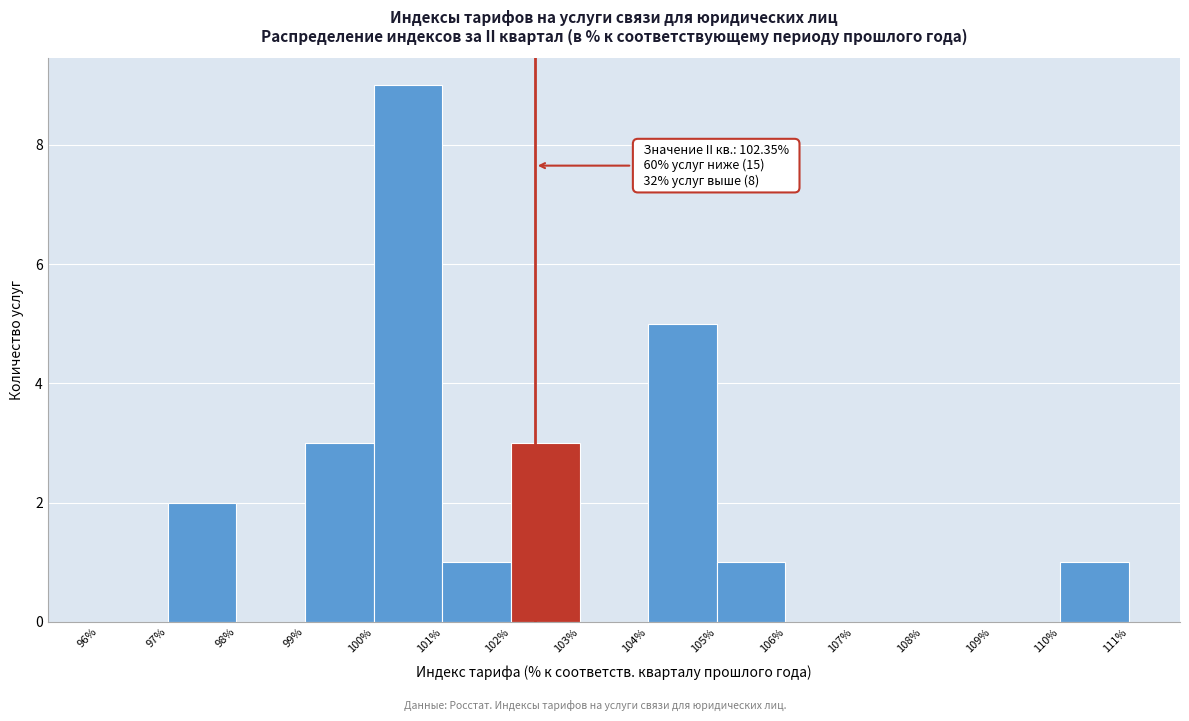

Which range on the x-axis has the tallest bar?

100% to 101%